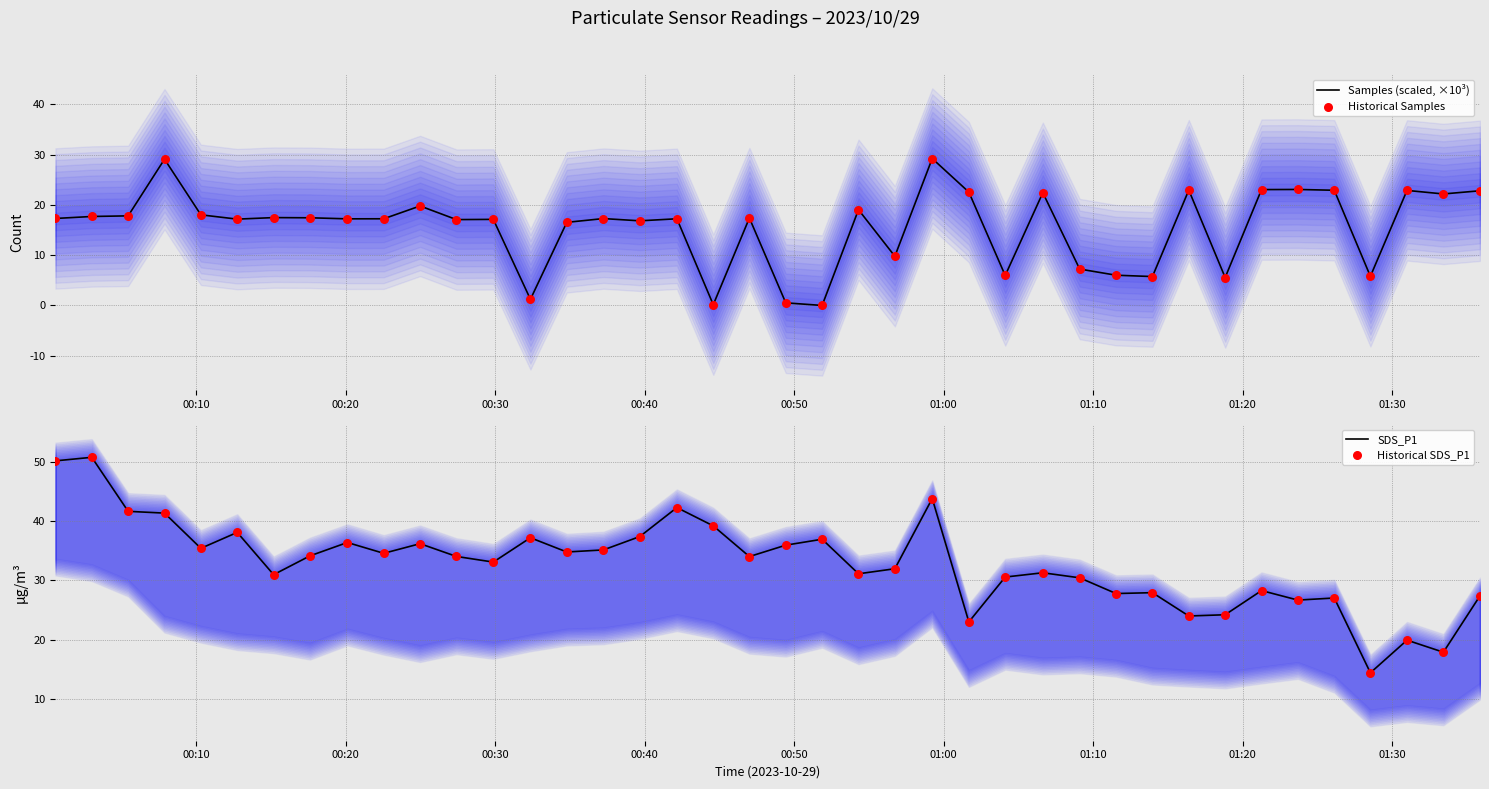

At how many categories does at least one series exceed 34?

21